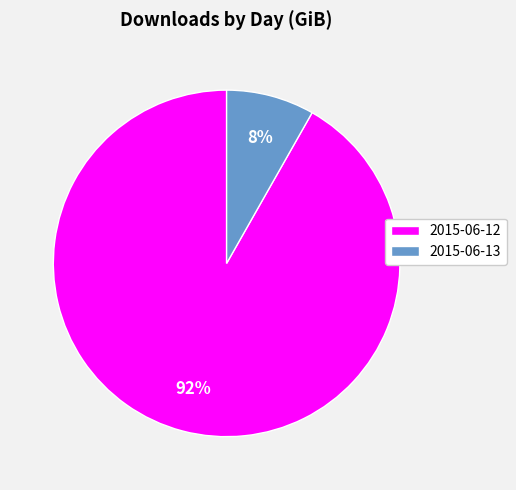

Count the number of slices in the pie.

2